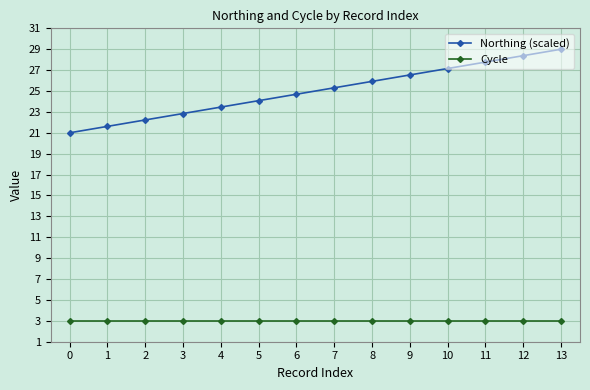

True or false: Cycle has a value of 3.0 at 6.

True